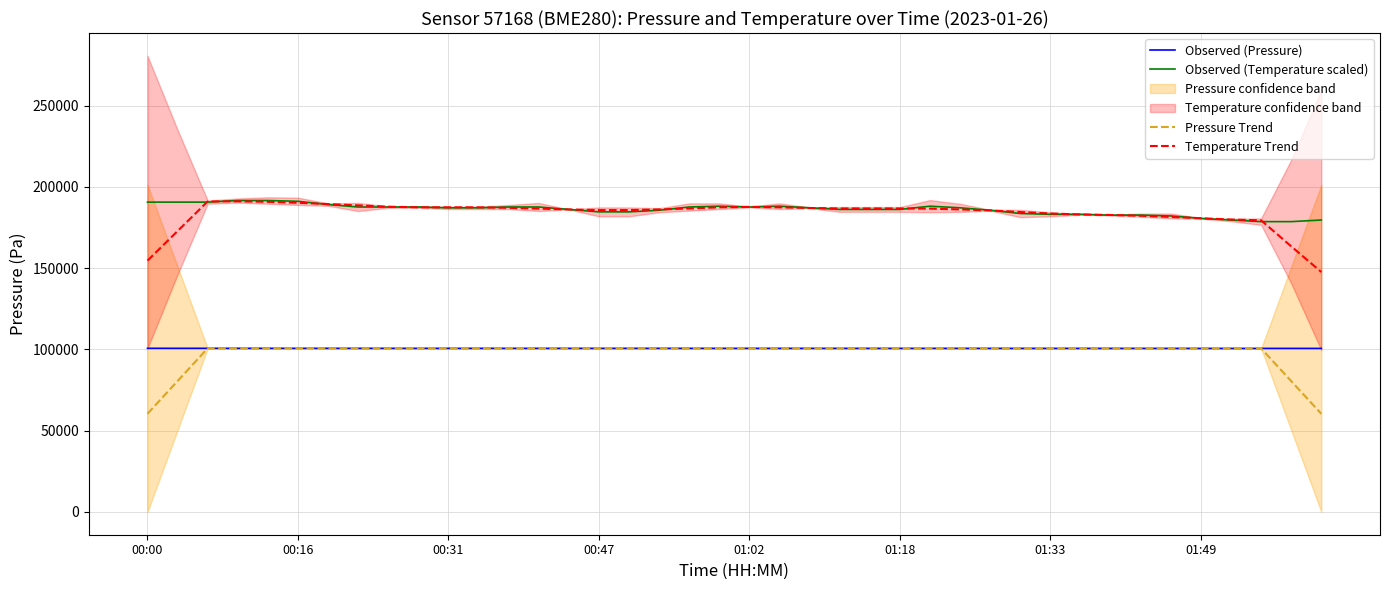

True or false: Observed (Temperature scaled) and Observed (Pressure) cross at least once.

False